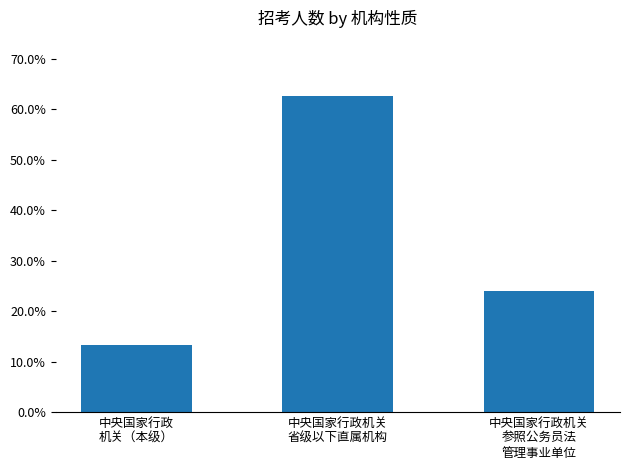

Does the chart contain any negative values?

No